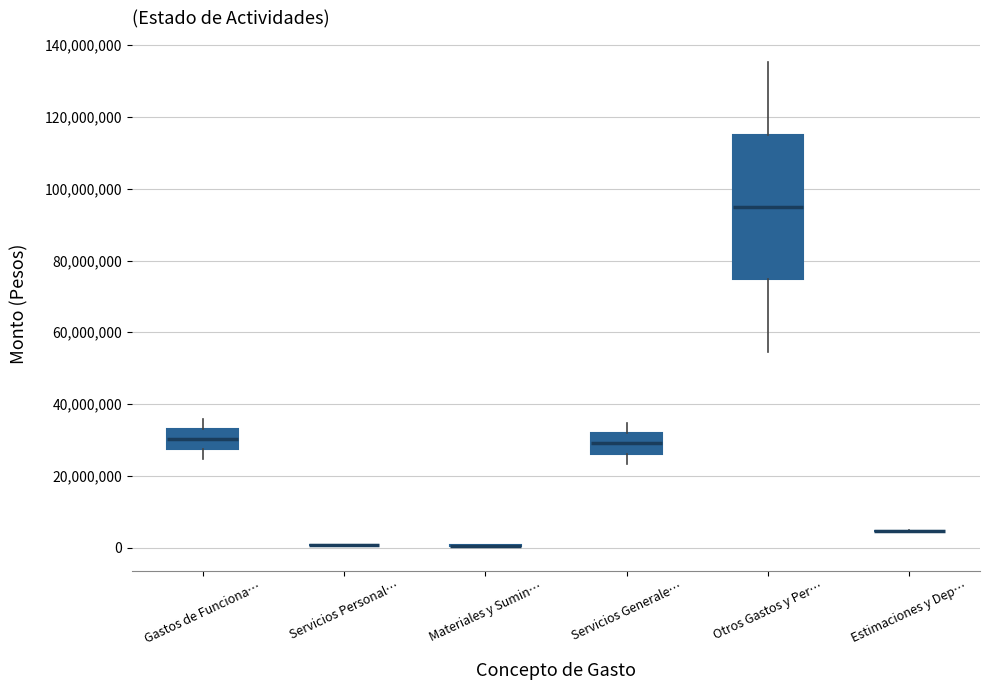

Reading left to right, read every box against the y-axis: the position of its median line, the range the box covers, and the ends of its whiskers. The values are not printed on the chart, so give them approximately, as read against the axis.

Gastos de Funciona…: median 30000000, box 28000000 to 34000000, whiskers 24000000 to 36000000
Servicios Personal…: box collapsed to a line at 0, whiskers 0 to 0
Materiales y Sumin…: box collapsed to a line at 0, whiskers 0 to 0
Servicios Generale…: median 30000000, box 26000000 to 32000000, whiskers 24000000 to 34000000
Otros Gastos y Per…: median 94000000, box 74000000 to 116000000, whiskers 54000000 to 136000000
Estimaciones y Dep…: box collapsed to a line at 4000000, whiskers 4000000 to 4000000